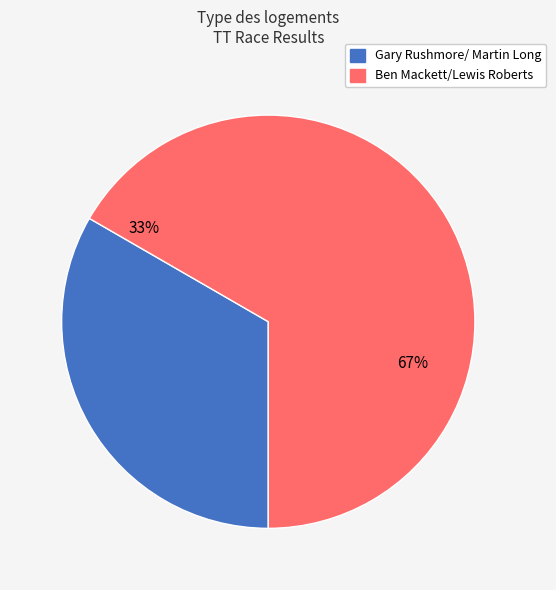

What is the largest slice in the pie chart?

Ben Mackett/Lewis Roberts